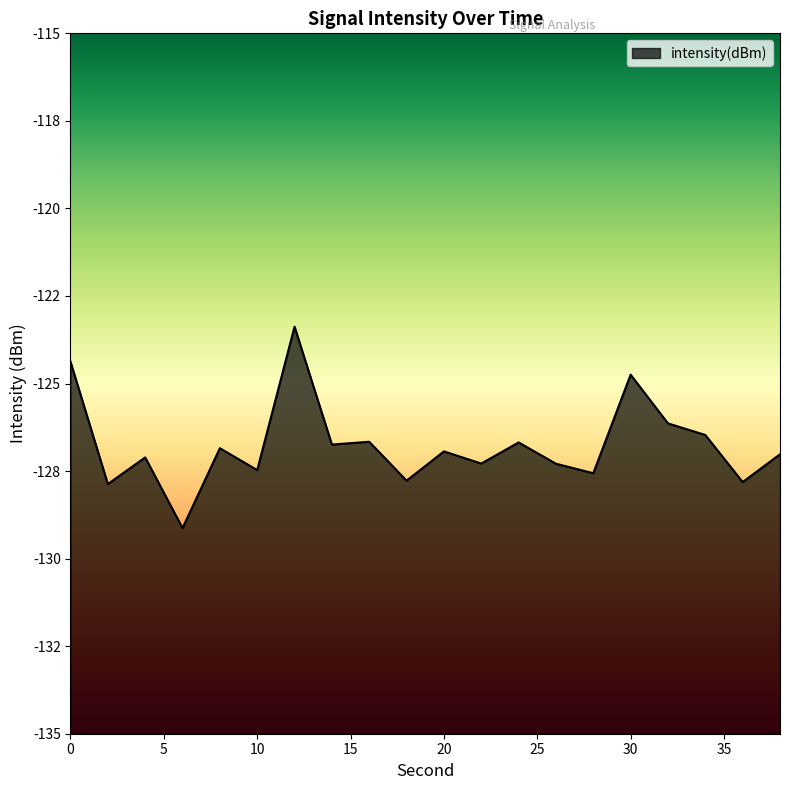

Does the chart display data point markers on the line(s)?

No